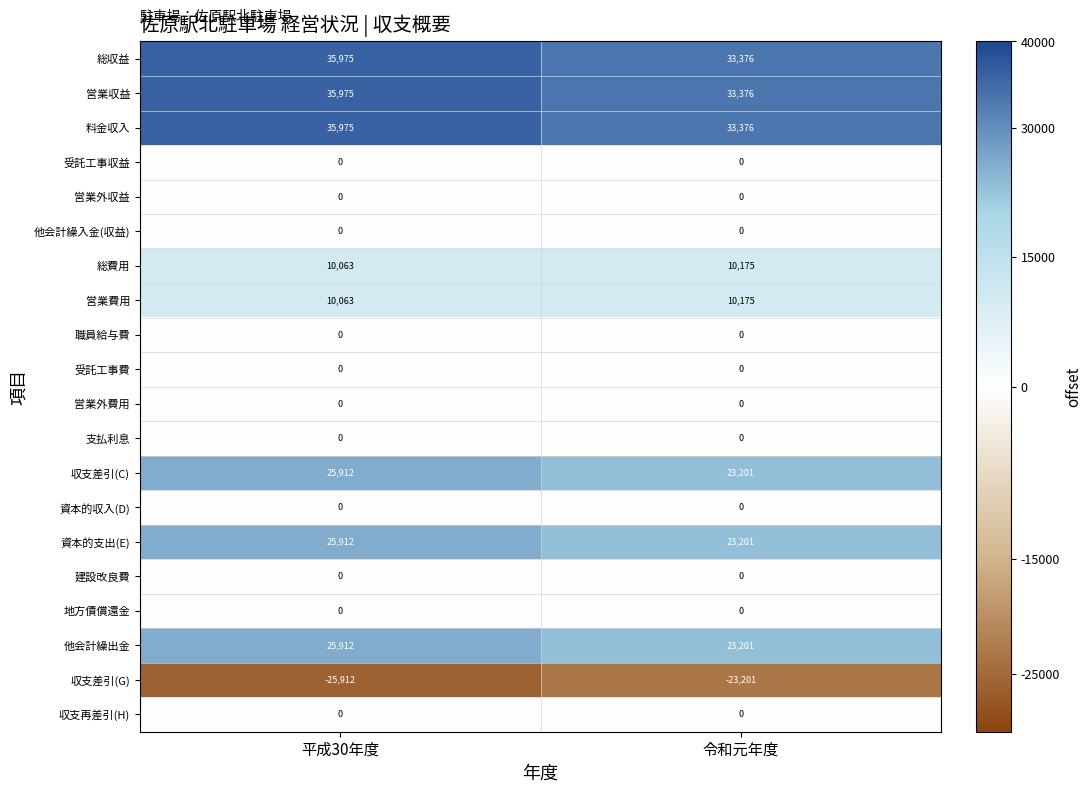

Which label corresponds to the largest value in the chart?

平成30年度